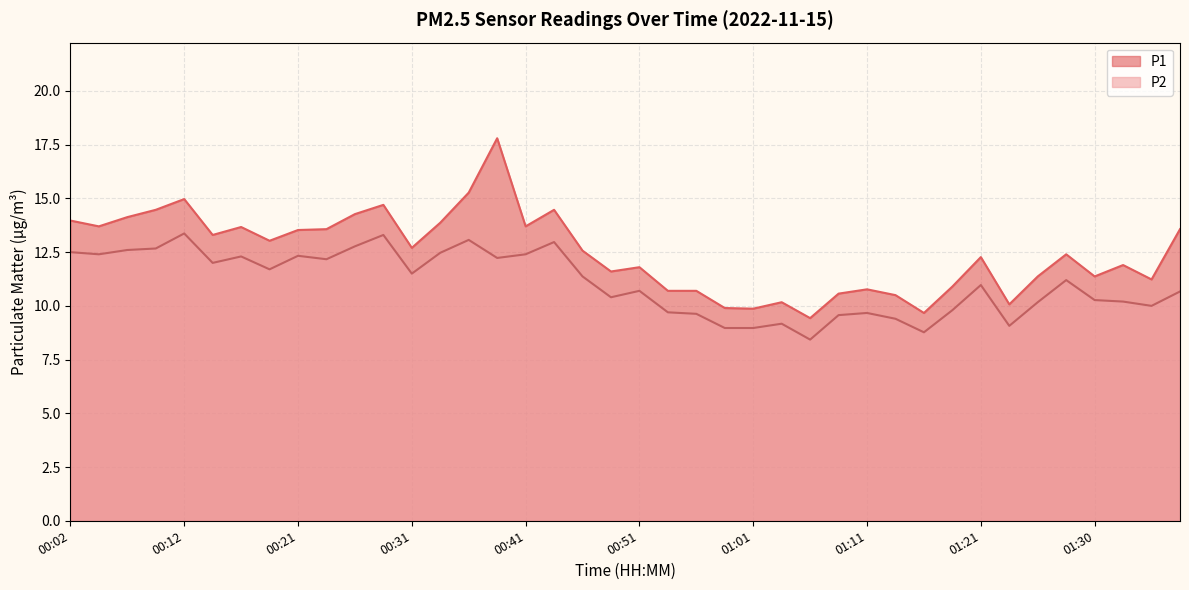

At which label does P2 first exceed 11?

00:02